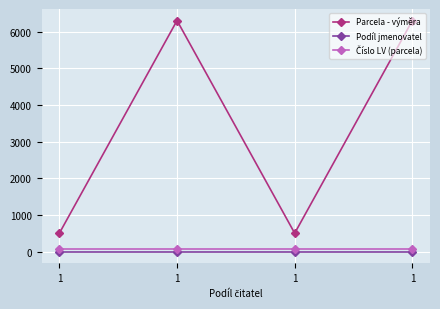

In Parcela - výměra, how many points are lower than both neighbors (excluding endpoints)?

1